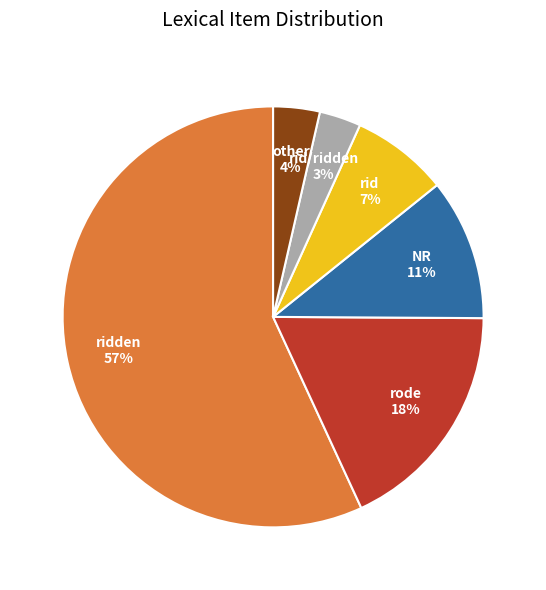

To the nearest percent, what is the difference between the largest and smallest slice percentages?

54%